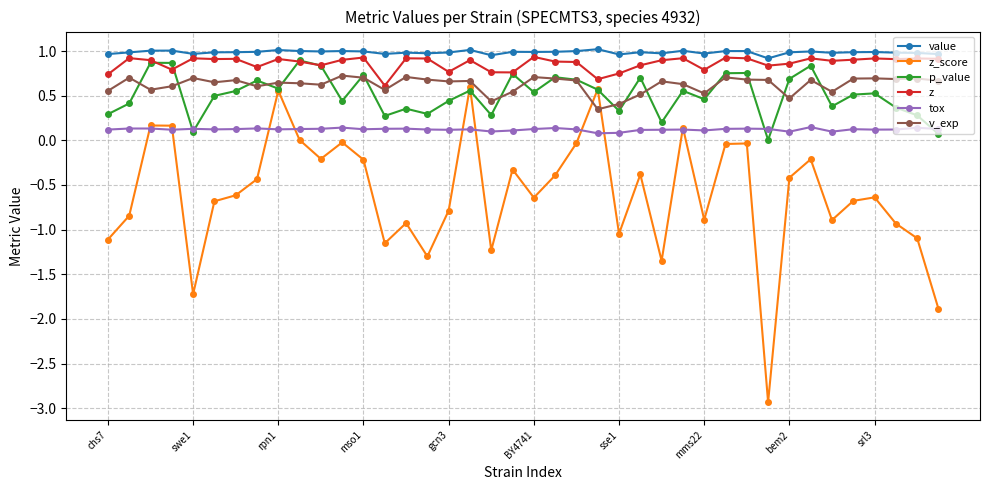

Which series has the widest spread of values?

z_score